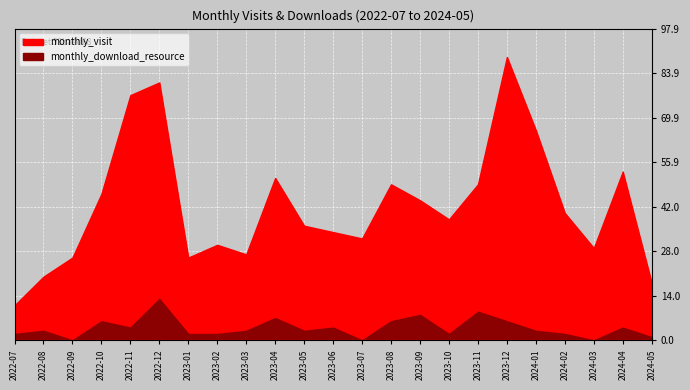

Which series has the largest range (max minus min)?

monthly_visit